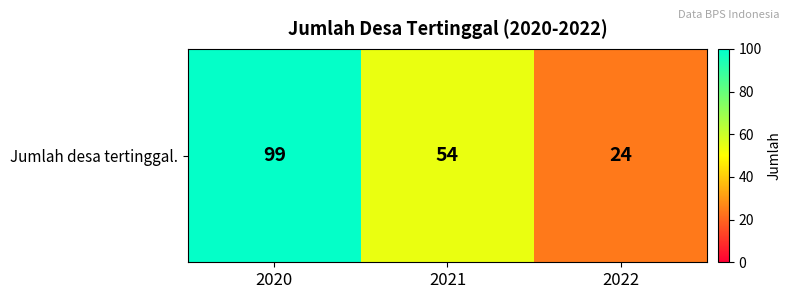

The chart shows a value of 14 at 2021. True or false?

False